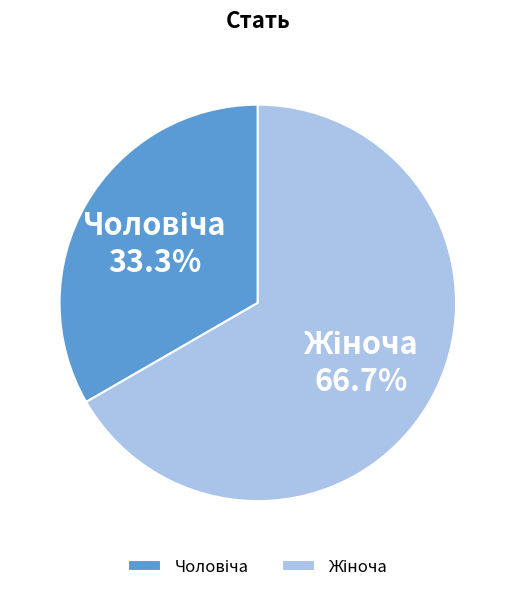

Is there a majority slice in this chart?

Yes